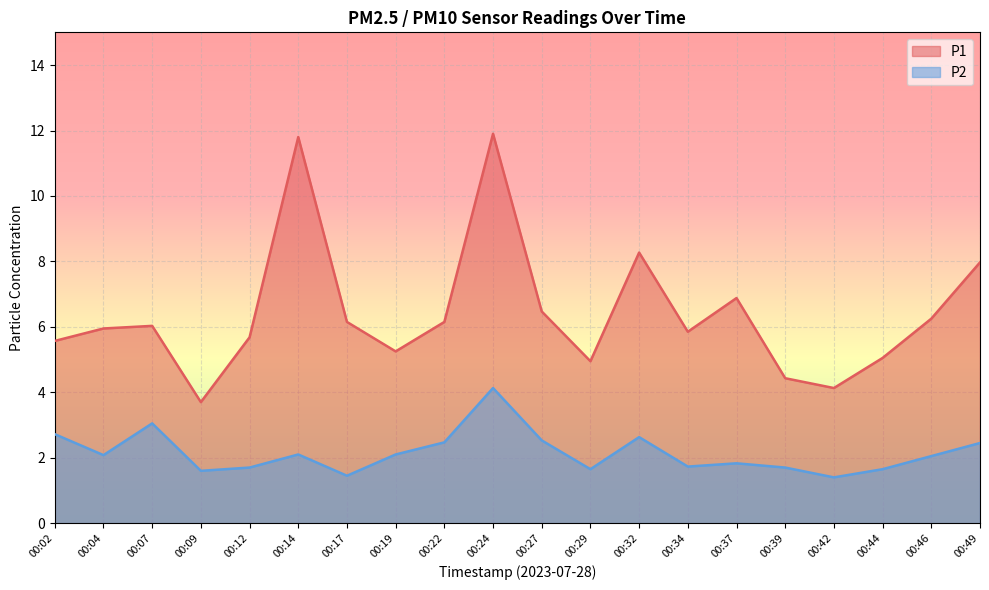

List the series in order of their peak value, lowest first.

P2, P1